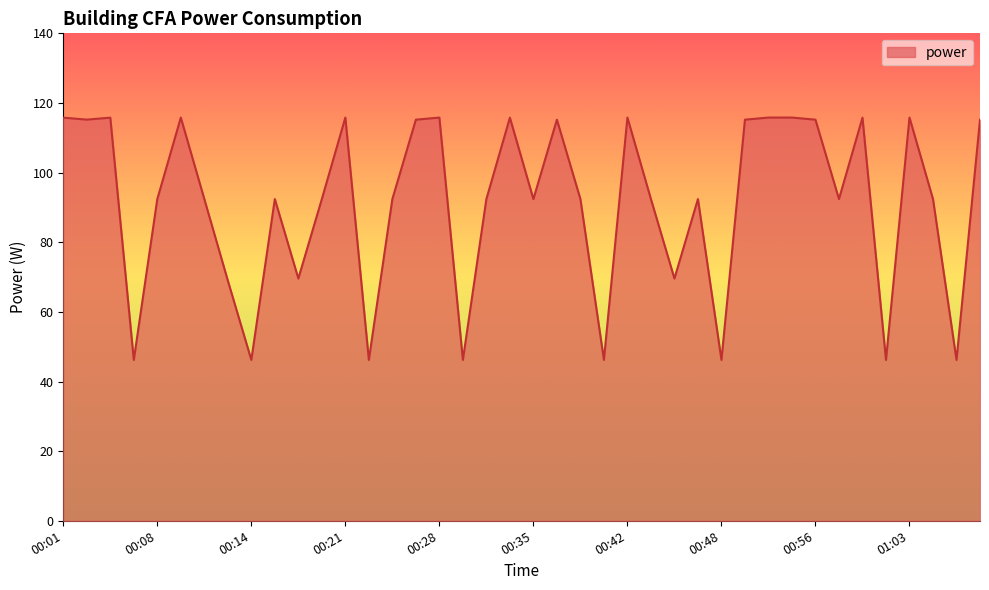

True or false: the data has more than 1 interior local peaks.

True